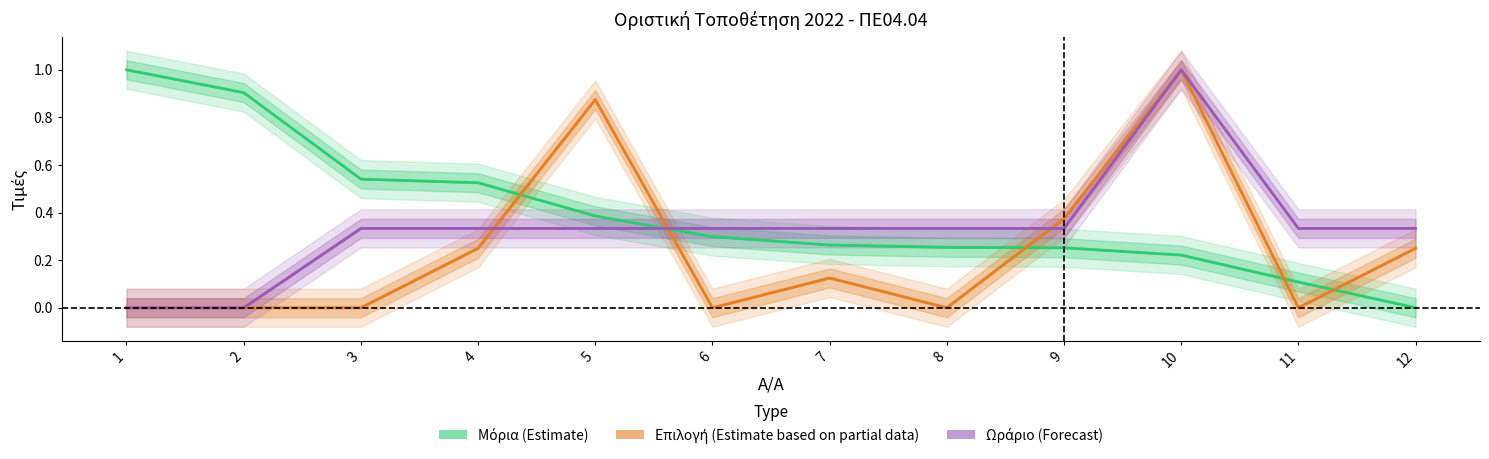

Which series has the largest range (max minus min)?

Μόρια (Estimate)